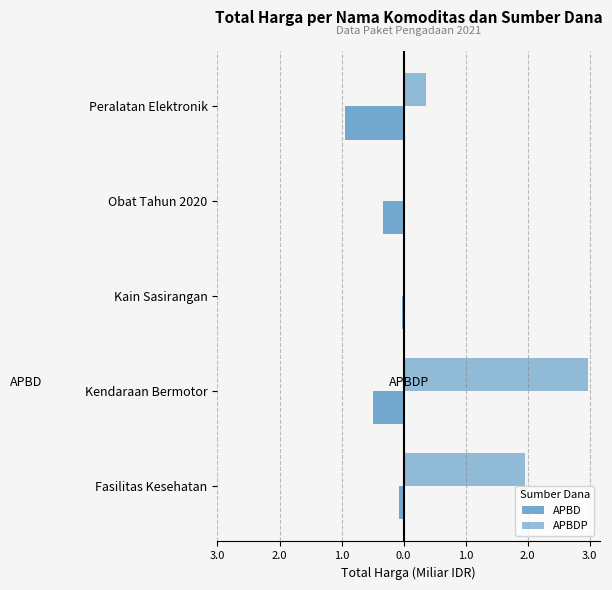

What is the maximum value shown in the chart?

3.0